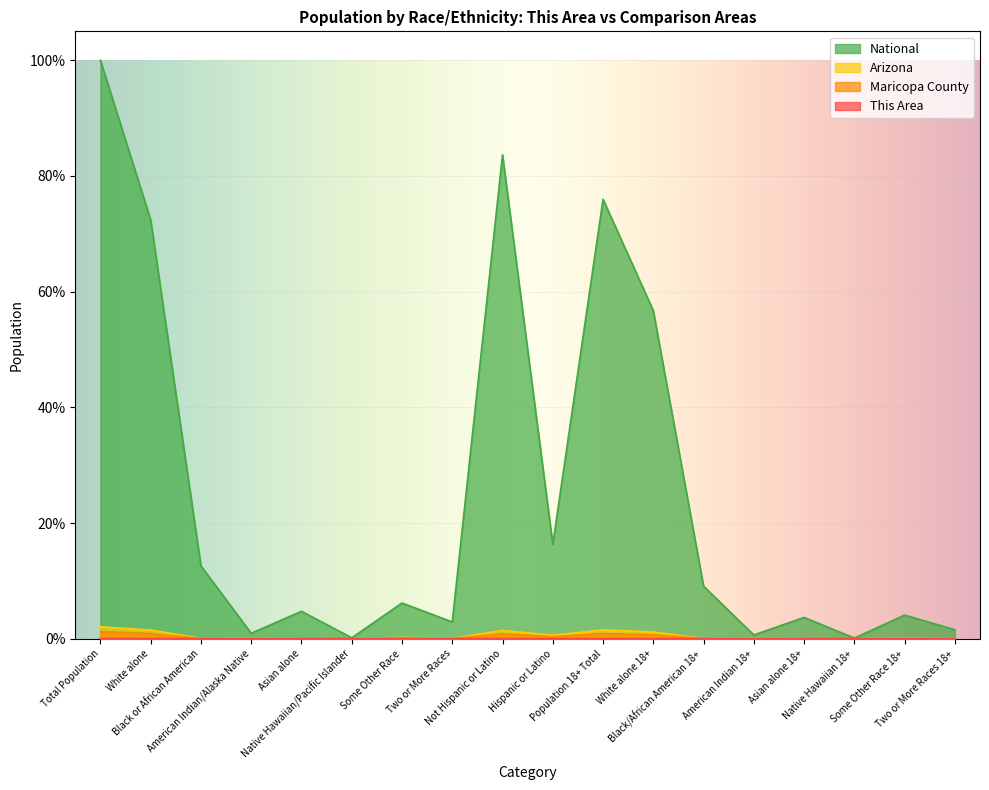

What position from the right is Not Hispanic or Latino?

10